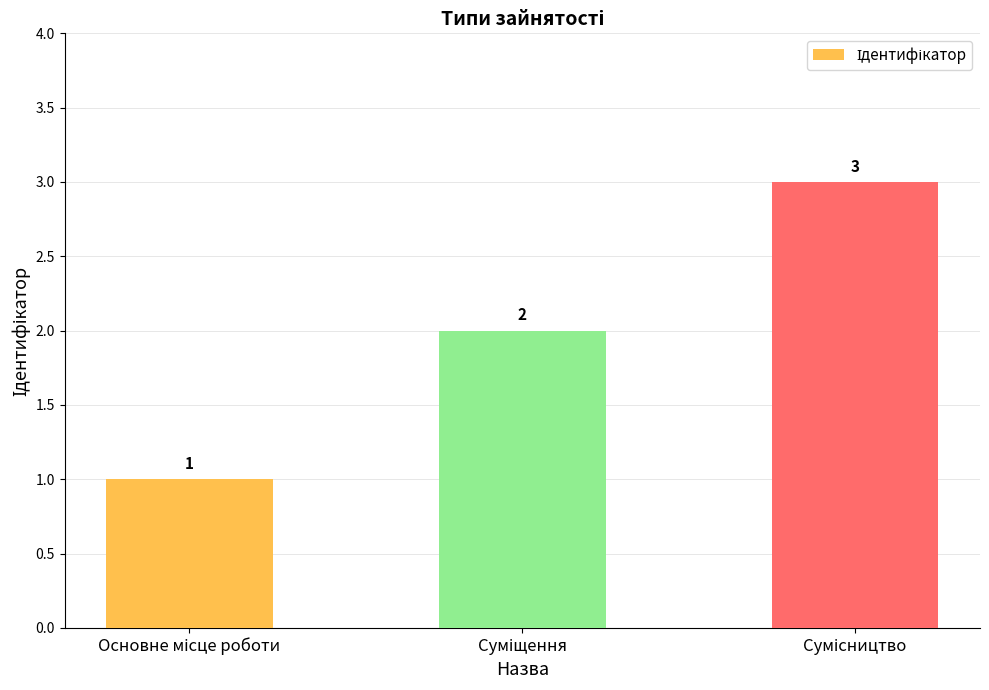

Reading left to right, extract all data points from this chart.

1	2	3